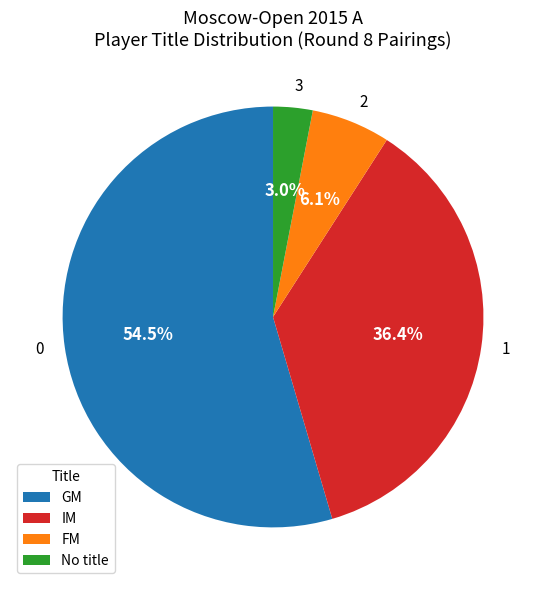

Is there any slice that represents more than half of the pie?

Yes